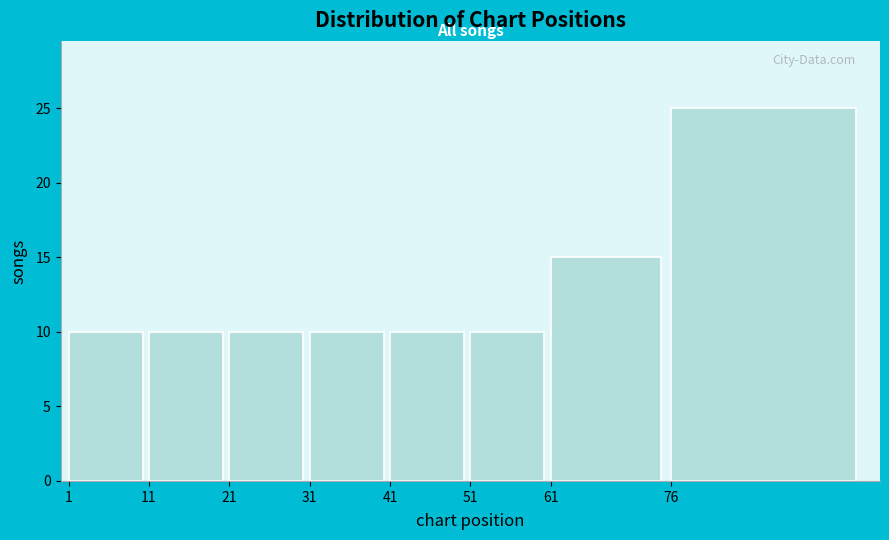

Reading left to right, transcribe all the data shown in this chart.

1=10	11=10	21=10	31=10	41=10	51=10	61=15	76=25